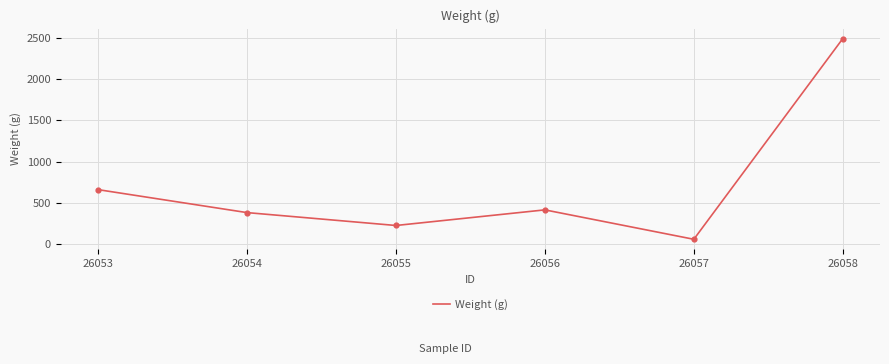

What is the change in value from 26054 to 26057?

-323